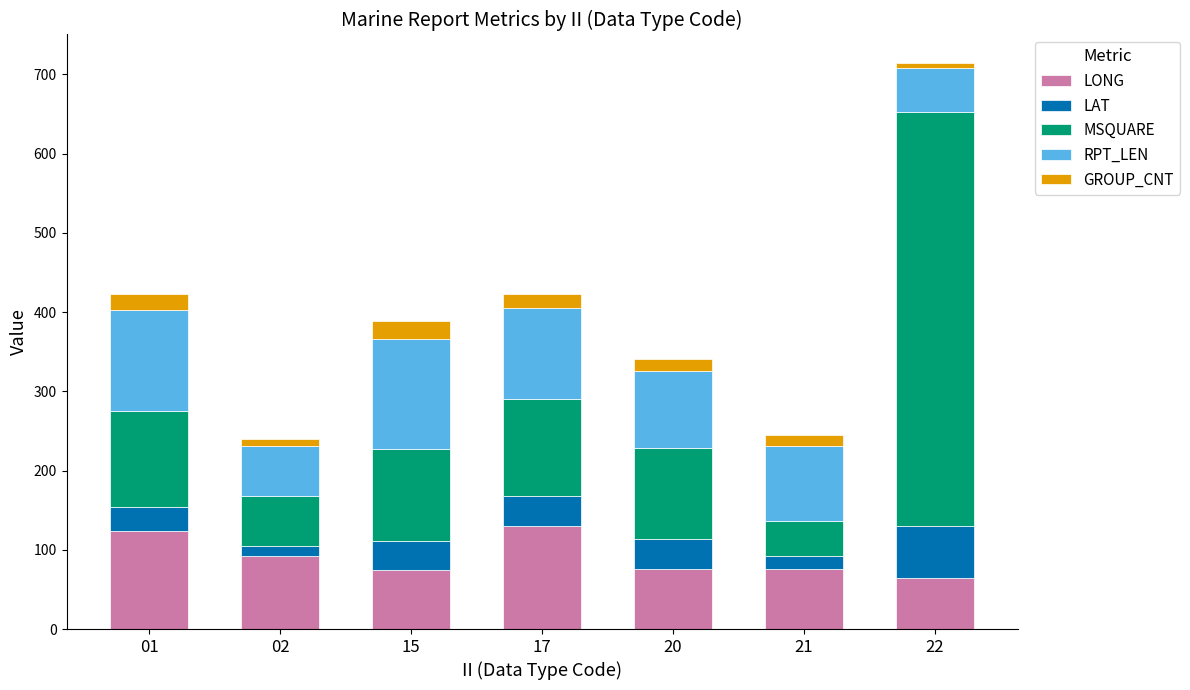

What is the total value across all series at 01?

422.8